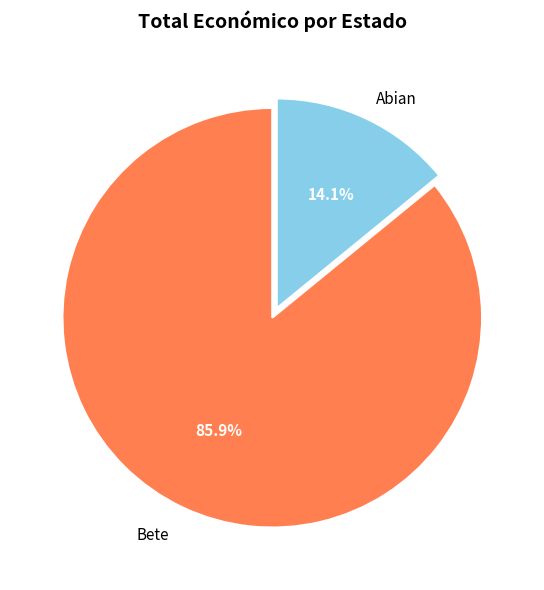

Which category has the smallest portion of the pie?

Abian